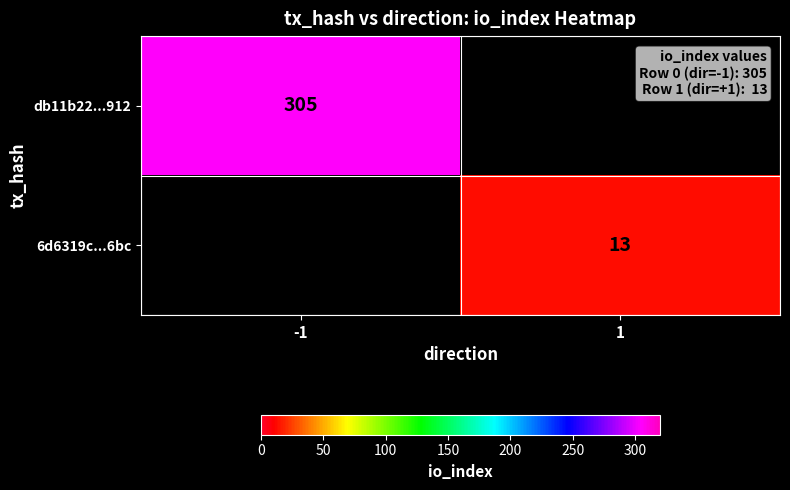

The value of db11b22...912 at -1 is 94. True or false?

False